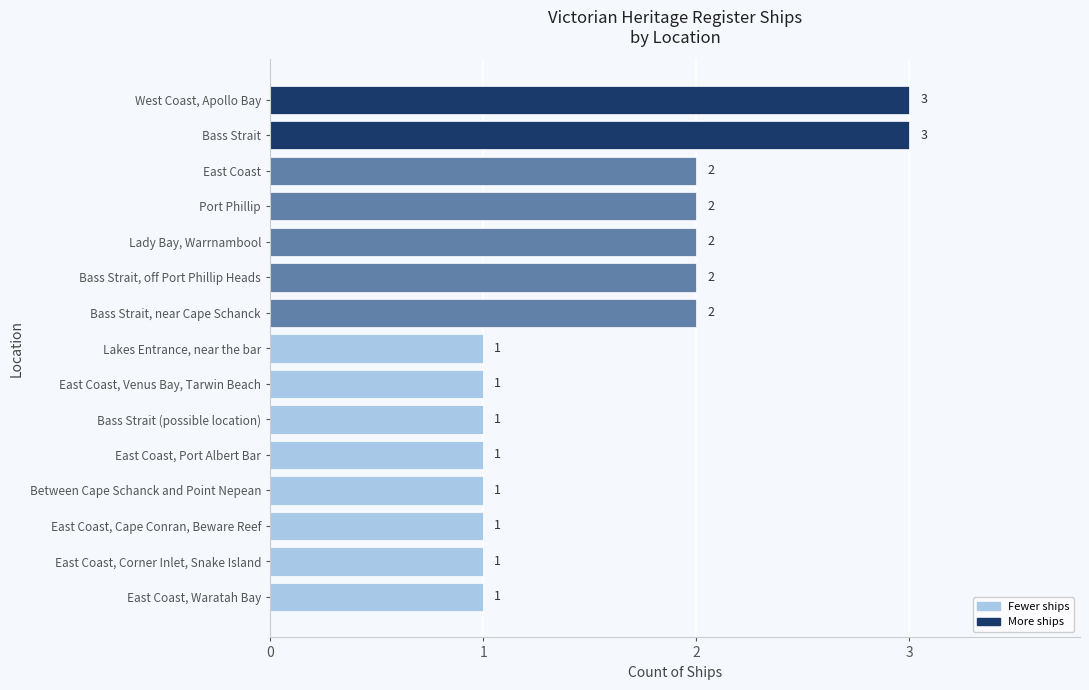

Are the bars grouped side by side (vs. stacked)?

No